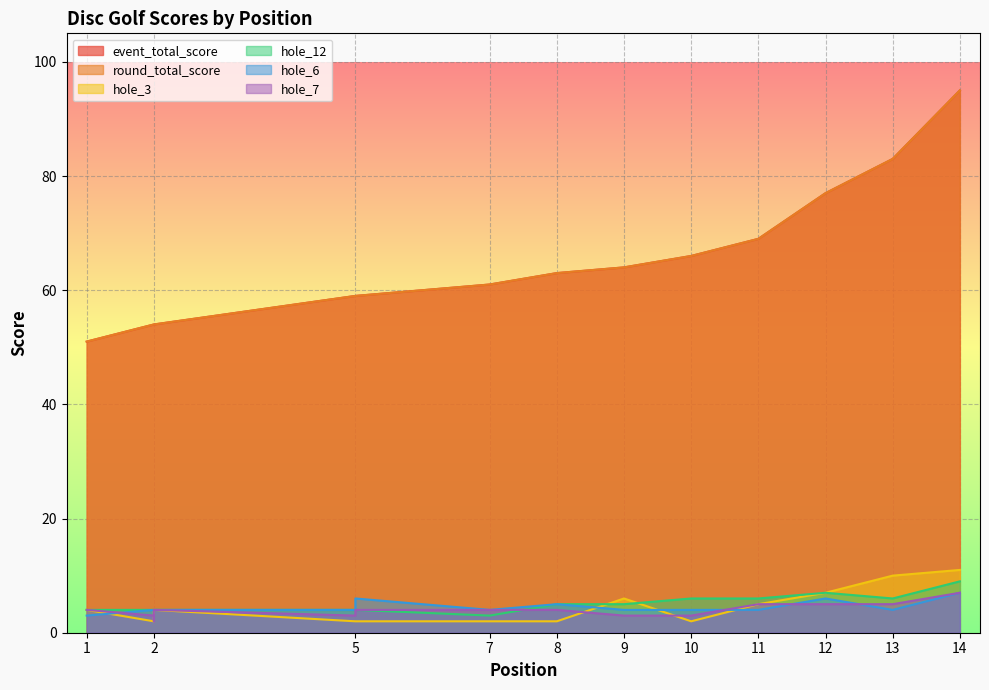

At which category is the sum across all series the highest?

14